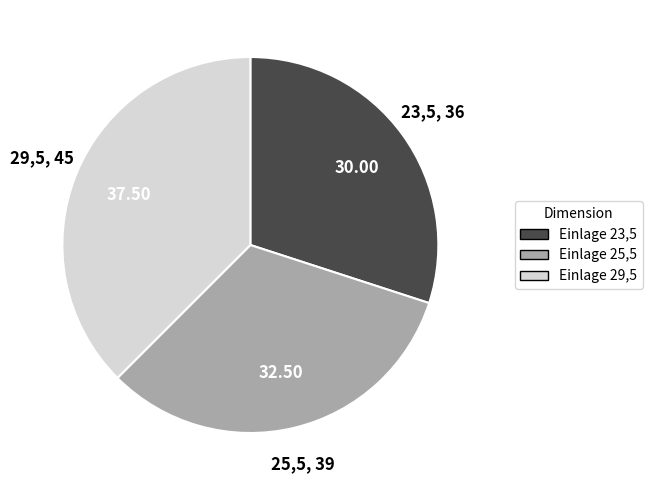

Is there any slice that represents more than half of the pie?

No